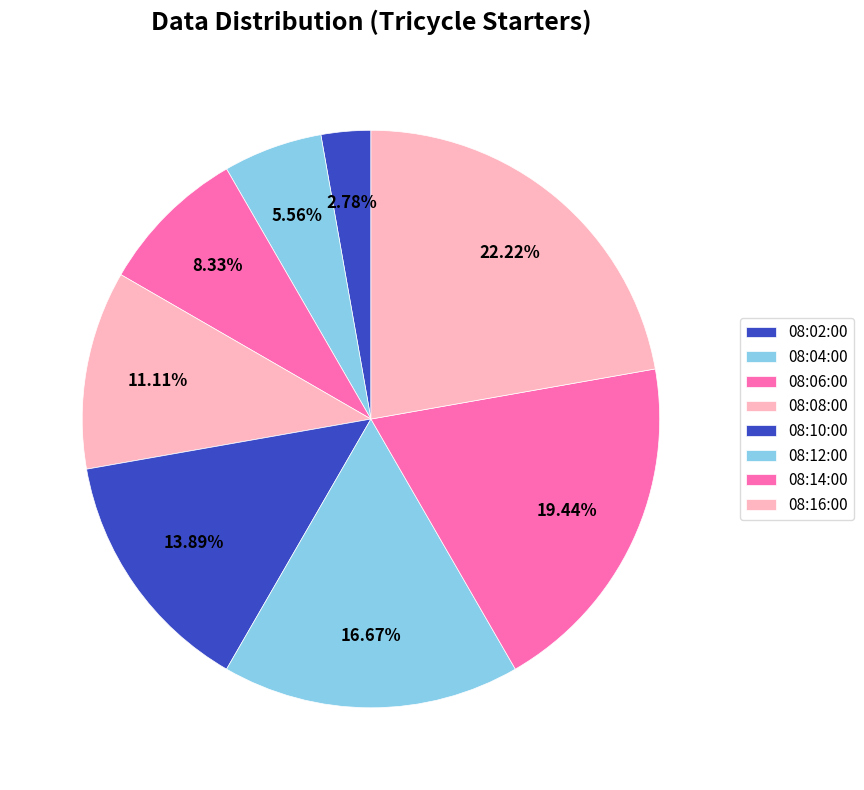

Is it true that 08:10:00 is 14% of the pie?

True